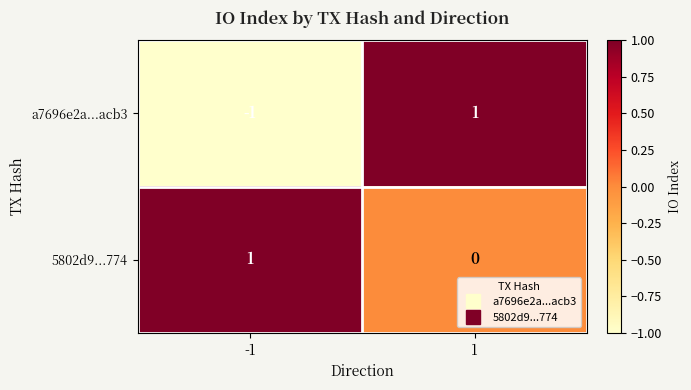

The value of 5802d9...774 at -1 is 1. True or false?

True